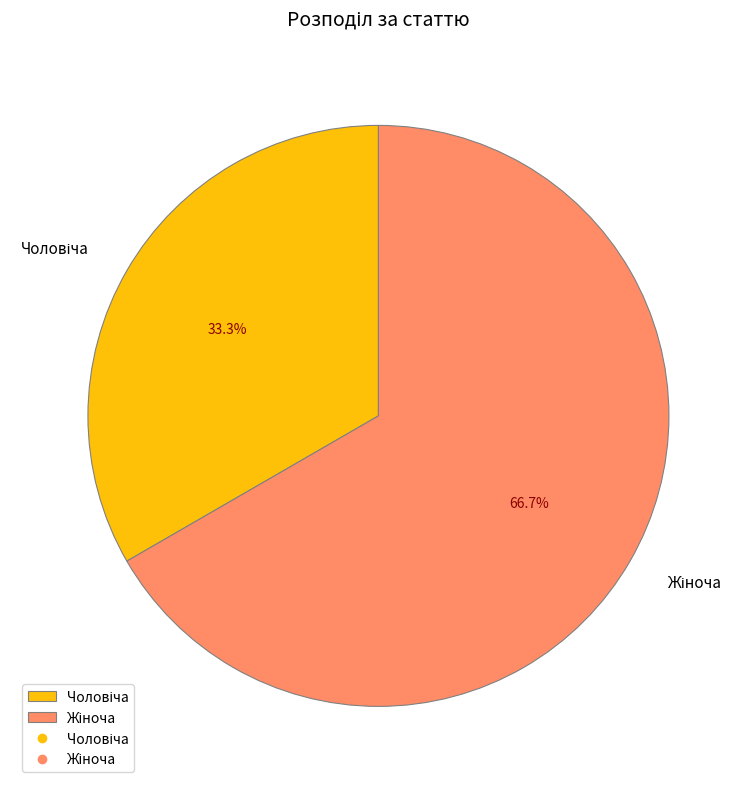

Does any single category account for the majority?

Yes